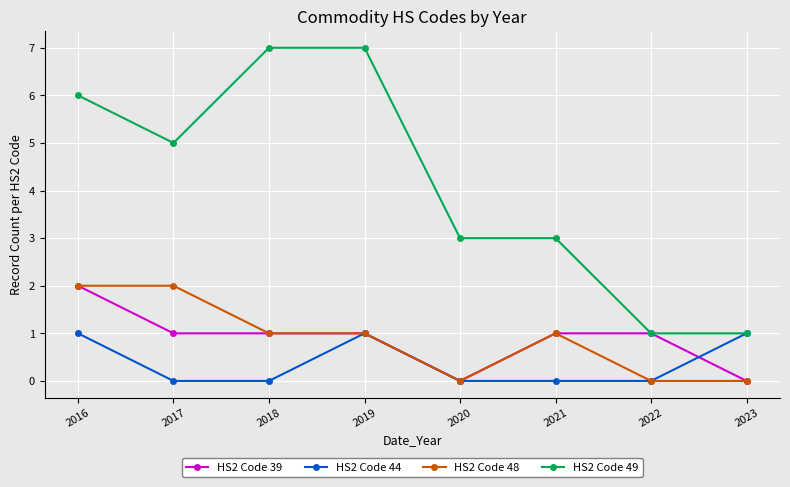

How many HS2 Code 48 values are between 0 and 2?

8